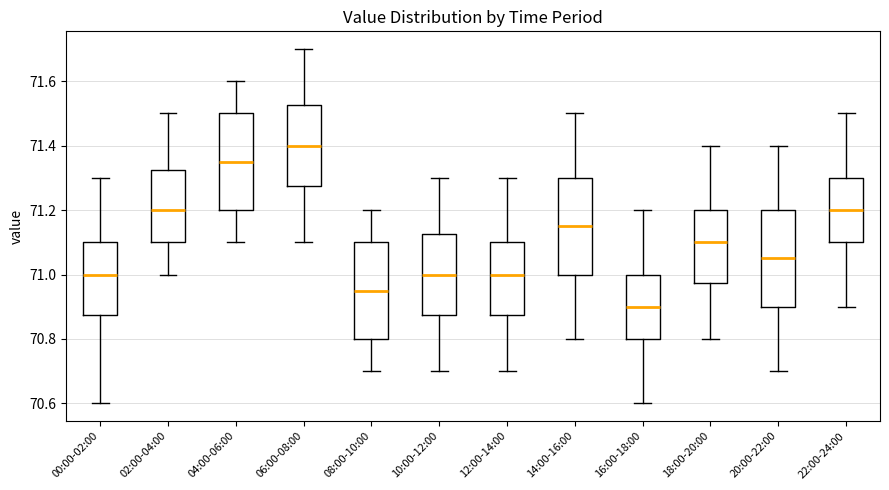

Reading left to right, transcribe this box plot: for each box, give where its median line is, the range the box spans, and where its two whiskers end, as read against the y-axis. The values are not printed on the chart, so give them approximately, as read against the axis.

00:00-02:00: median 71.00, box 70.88 to 71.10, whiskers 70.60 to 71.30
02:00-04:00: median 71.20, box 71.10 to 71.32, whiskers 71.00 to 71.50
04:00-06:00: median 71.36, box 71.20 to 71.50, whiskers 71.10 to 71.60
06:00-08:00: median 71.40, box 71.28 to 71.52, whiskers 71.10 to 71.70
08:00-10:00: median 70.96, box 70.80 to 71.10, whiskers 70.70 to 71.20
10:00-12:00: median 71.00, box 70.88 to 71.12, whiskers 70.70 to 71.30
12:00-14:00: median 71.00, box 70.88 to 71.10, whiskers 70.70 to 71.30
14:00-16:00: median 71.16, box 71.00 to 71.30, whiskers 70.80 to 71.50
16:00-18:00: median 70.90, box 70.80 to 71.00, whiskers 70.60 to 71.20
18:00-20:00: median 71.10, box 70.98 to 71.20, whiskers 70.80 to 71.40
20:00-22:00: median 71.06, box 70.90 to 71.20, whiskers 70.70 to 71.40
22:00-24:00: median 71.20, box 71.10 to 71.30, whiskers 70.90 to 71.50